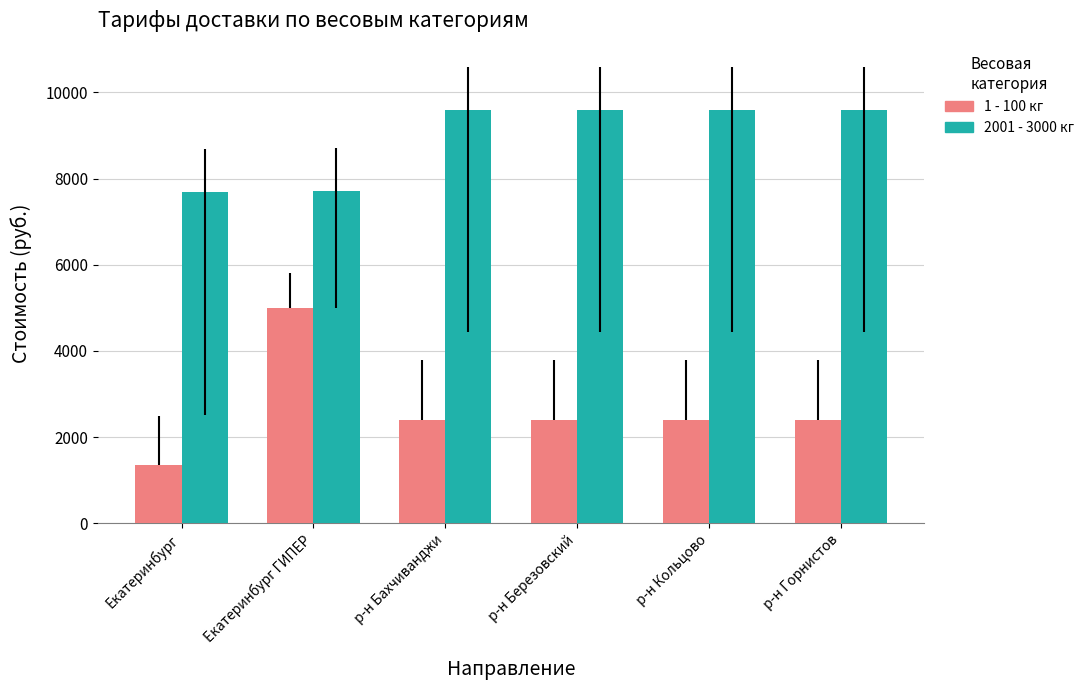

What is the minimum value shown in the chart?

1350